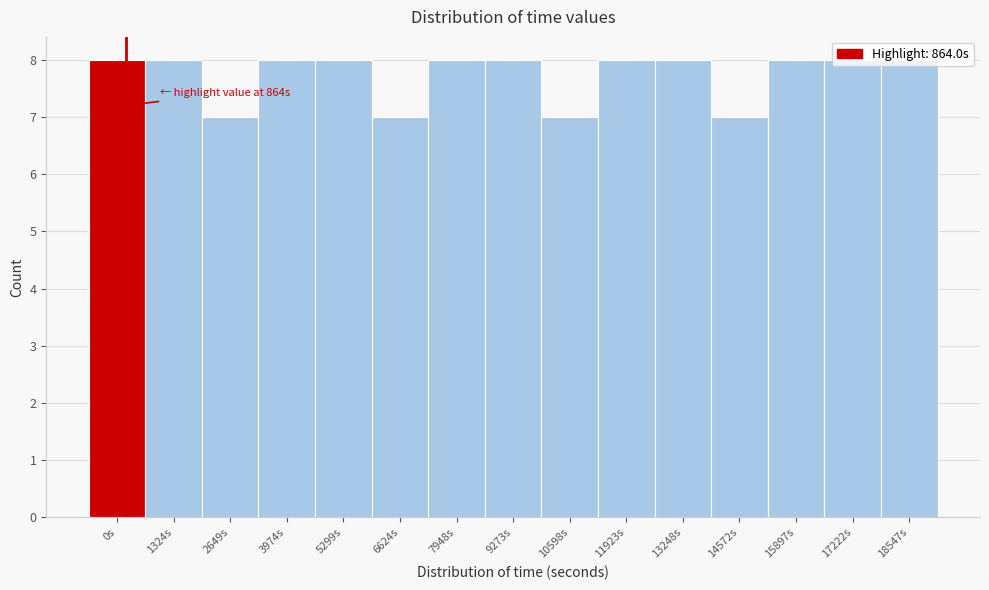

What is the sum of the values at 10598s and 18547s?

15